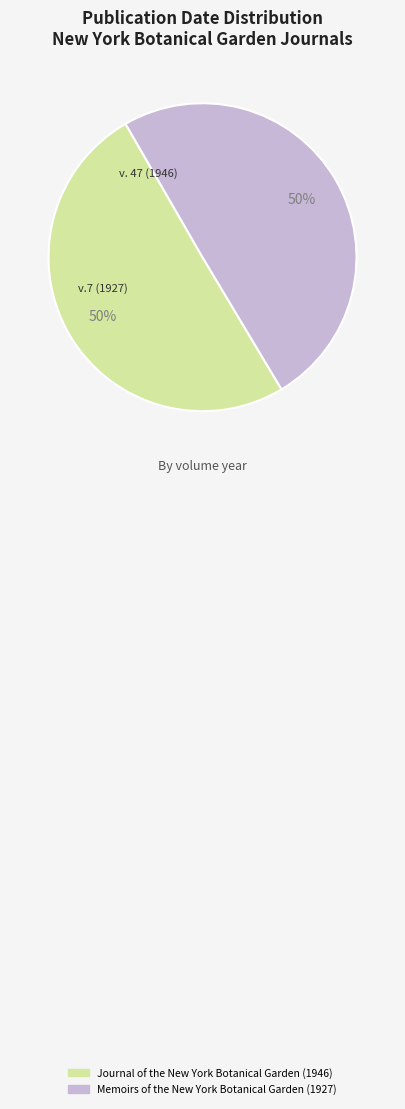

Do Memoirs of the New York Botanical Garden (1927) and Journal of the New York Botanical Garden (1946) together represent more than half of the pie?

Yes